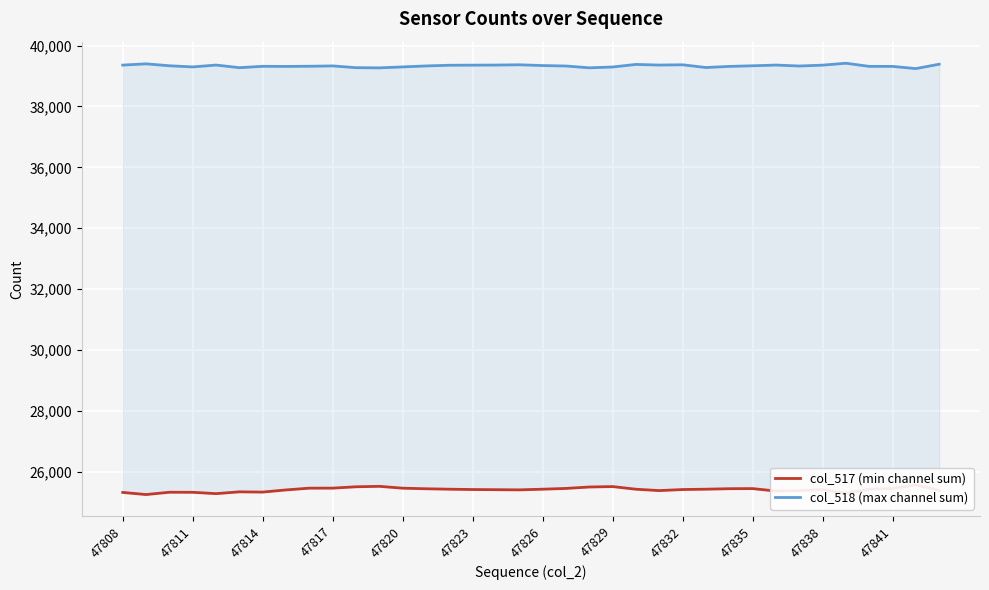

True or false: col_518 (max channel sum) has a value of 39386 at 35.

True